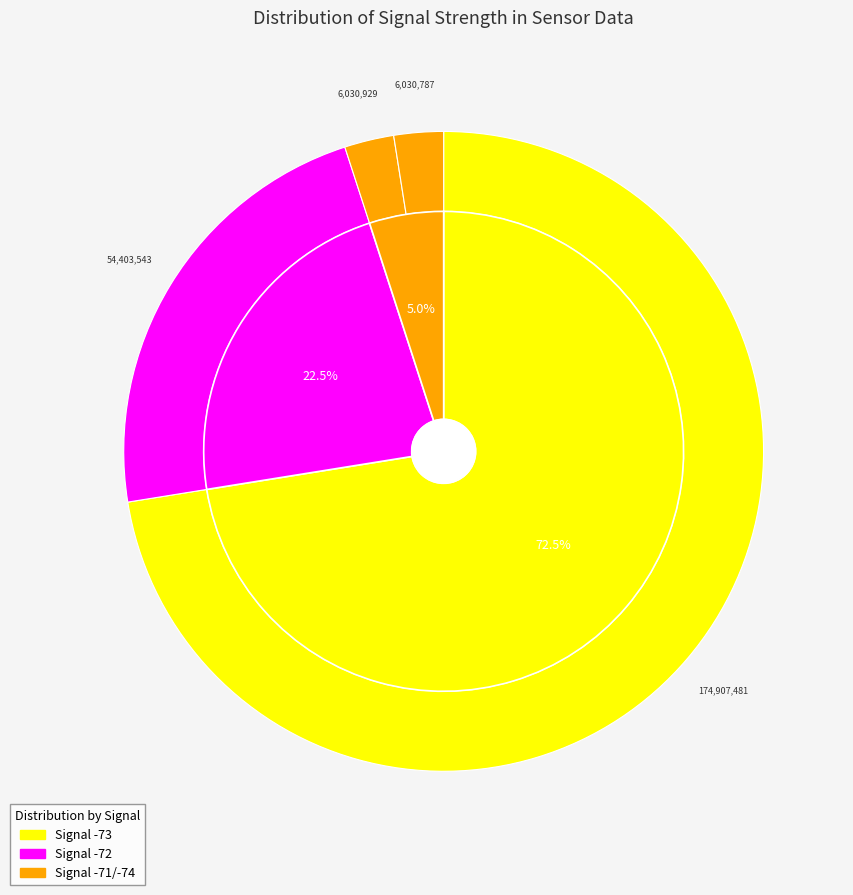

Is it true that 10 is 16% of the pie?

False